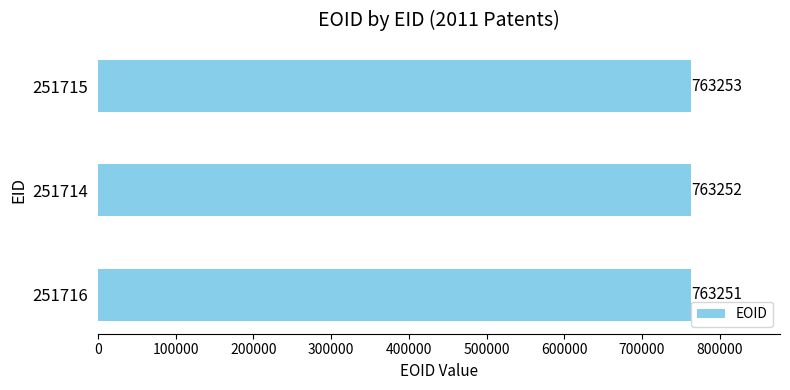

Approximately how many times larger is the value at 251714 compared to 251715?

1.0